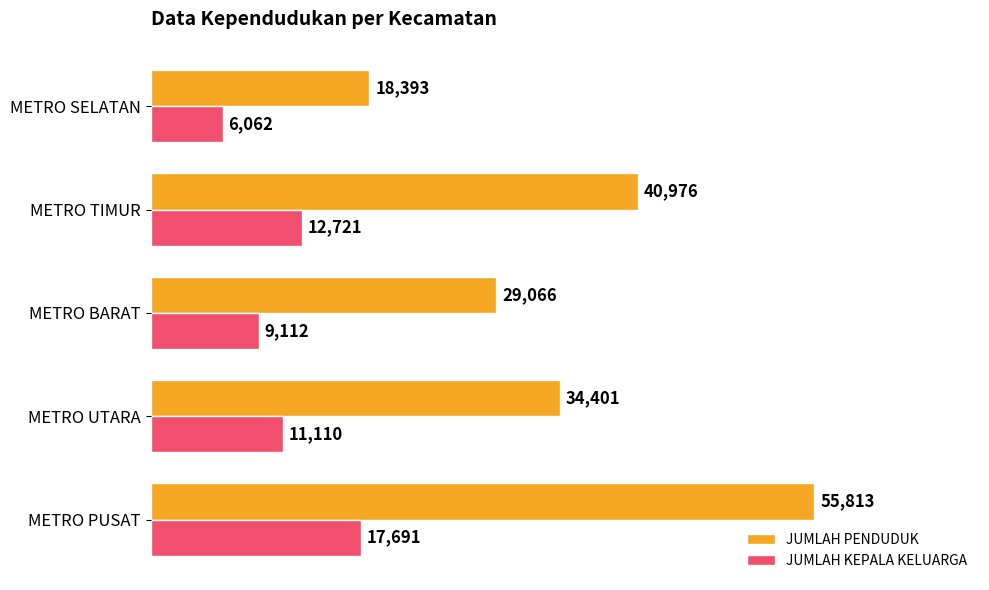

Which series has the largest range (max minus min)?

JUMLAH PENDUDUK